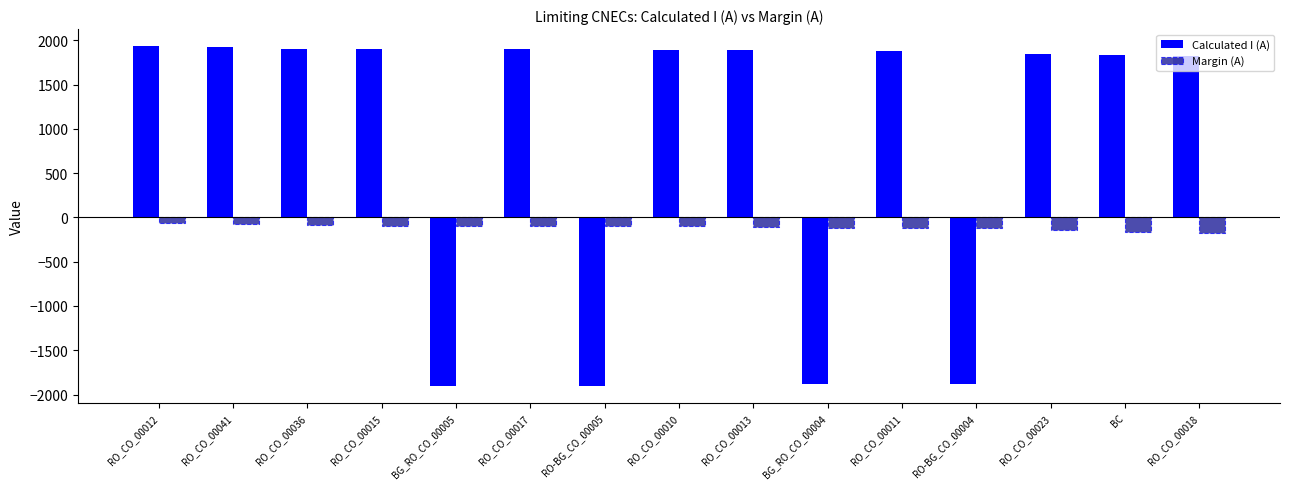

What is the difference between the highest and lowest values at RO_CO_00013?

1995